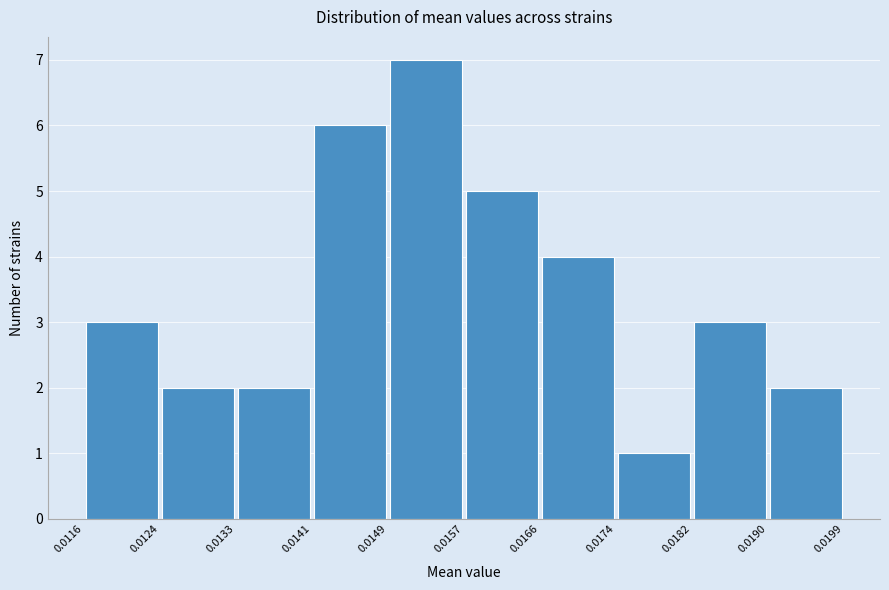

Reading left to right, list every bar in this chart as the range it spans on the x-axis followed by its height. The values are not printed on the chart, so give them approximately, as read against the axis.

0.0116 to 0.0124: 3
0.0124 to 0.0133: 2
0.0133 to 0.0141: 2
0.0141 to 0.0149: 6
0.0149 to 0.0157: 7
0.0157 to 0.0166: 5
0.0166 to 0.0174: 4
0.0174 to 0.0182: 1
0.0182 to 0.0190: 3
0.0190 to 0.0199: 2